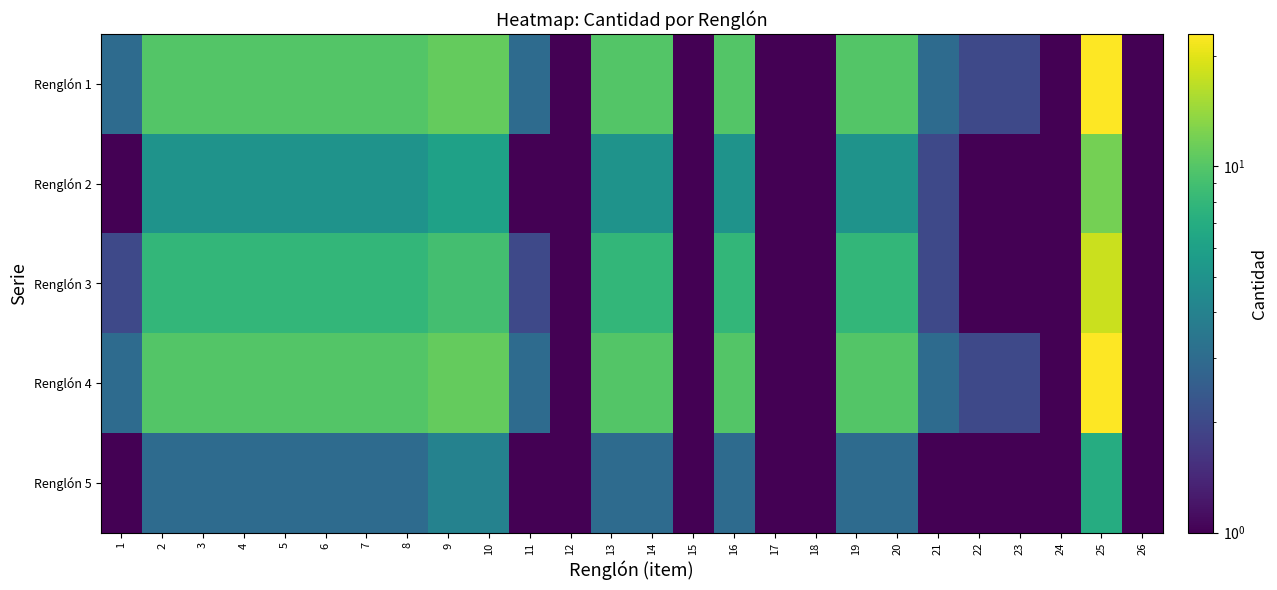

At which category does the chart reach its peak across all series?

25